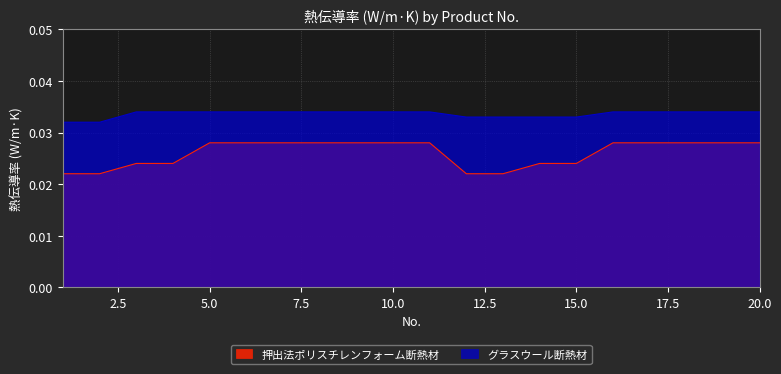

True or false: グラスウール断熱材 and 押出法ポリスチレンフォーム断熱材 cross at least once.

False